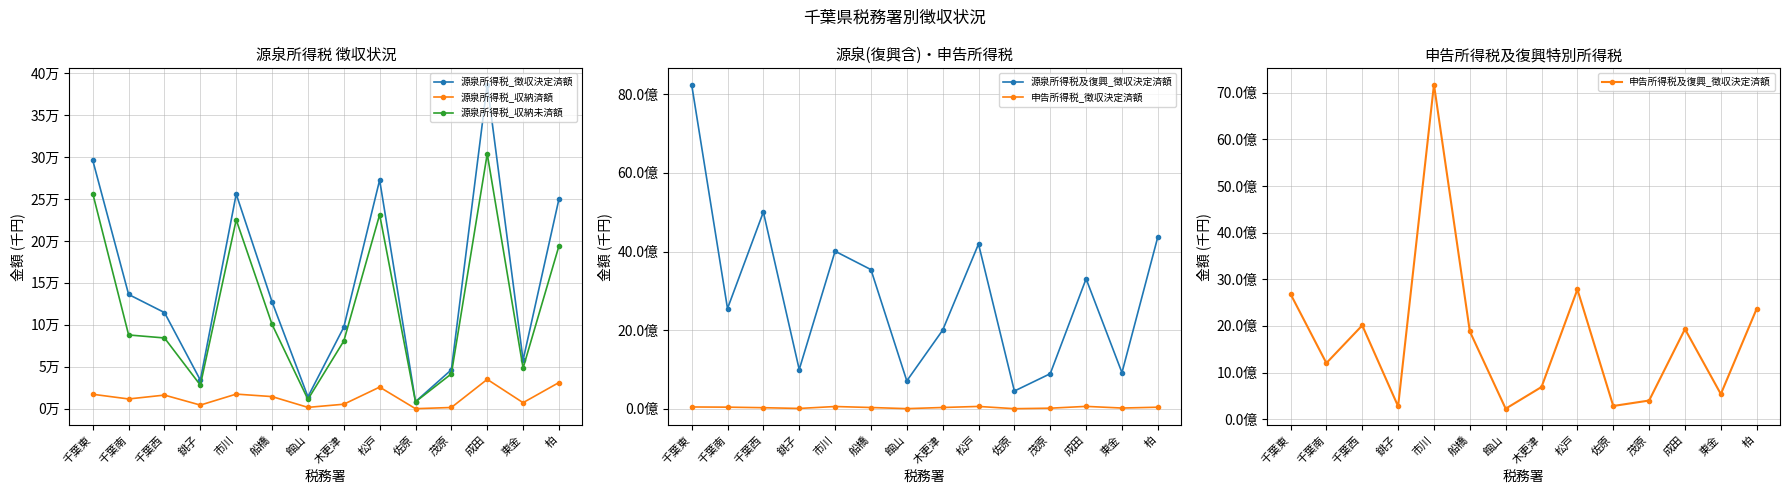

Where is the first local maximum for 申告所得税_徴収決定済額?

市川